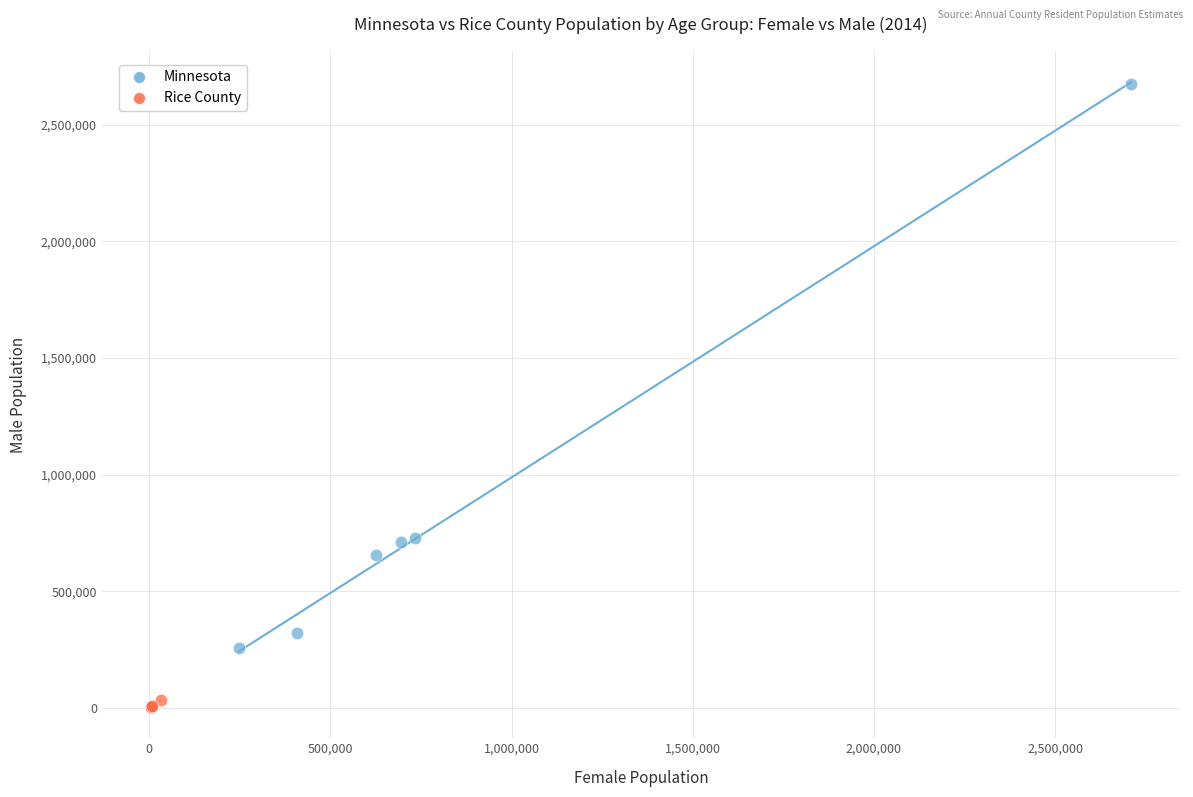

Which series has the largest Y range (max minus min)?

Minnesota